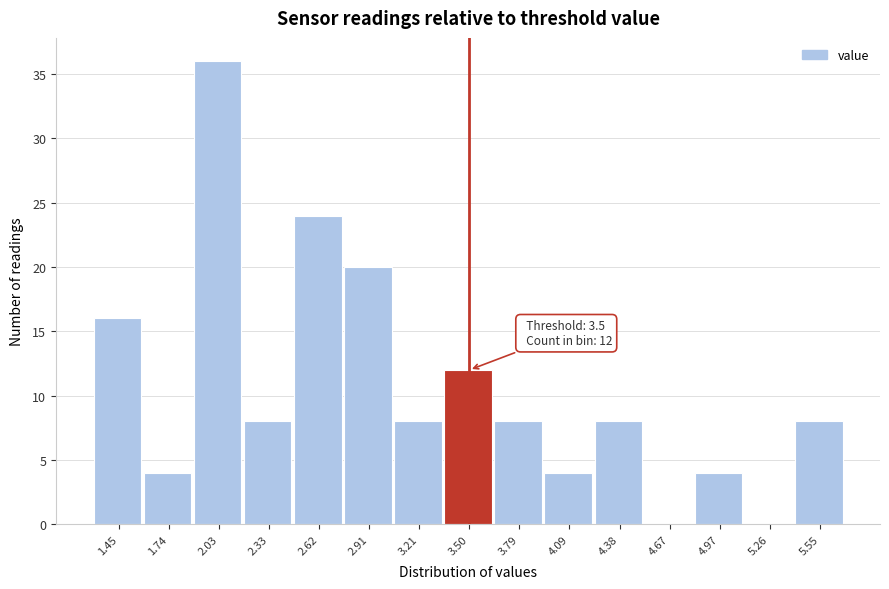

Over which range of the x-axis is the bar tallest?

1.90 to 2.20